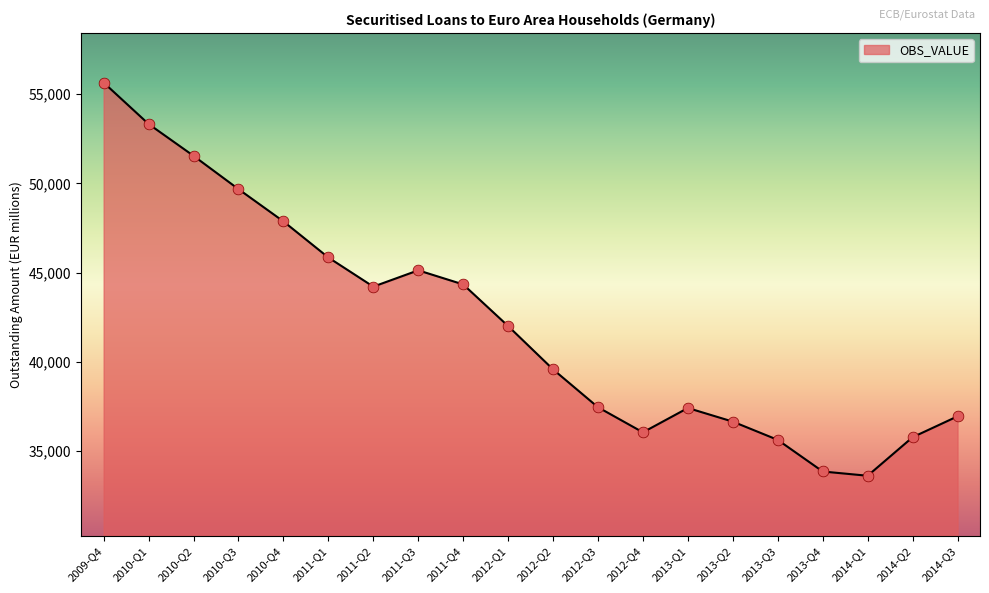

Which has a higher value, 2010-Q2 or 2012-Q3?

2010-Q2